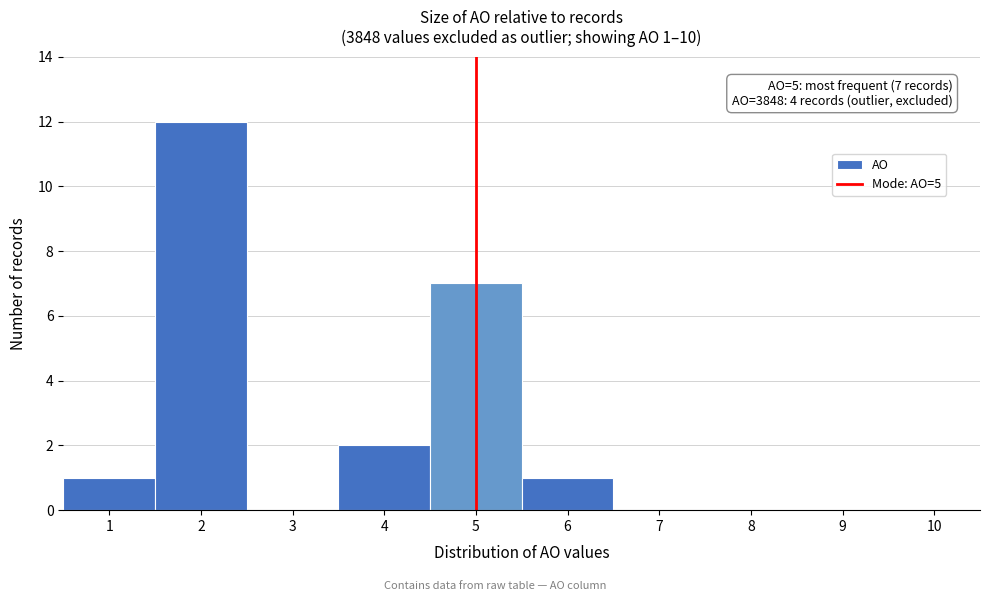

Over which range of the x-axis is the bar tallest?

1.5 to 2.5